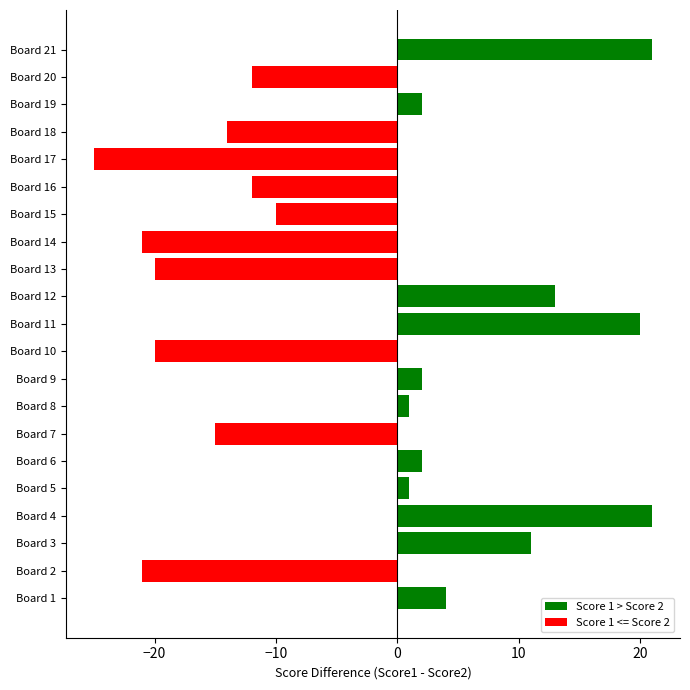

What is the average value?

-3